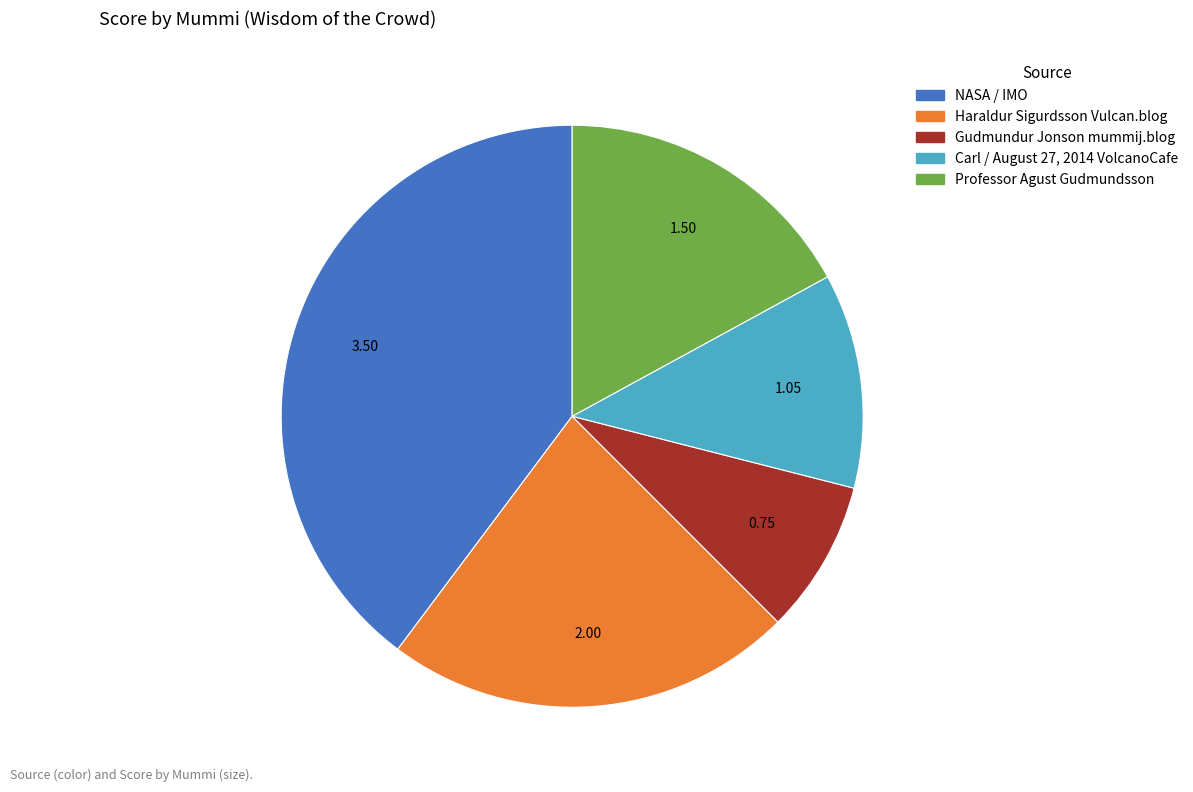

Is Gudmundur Jonson mummij.blog the majority of the pie?

No